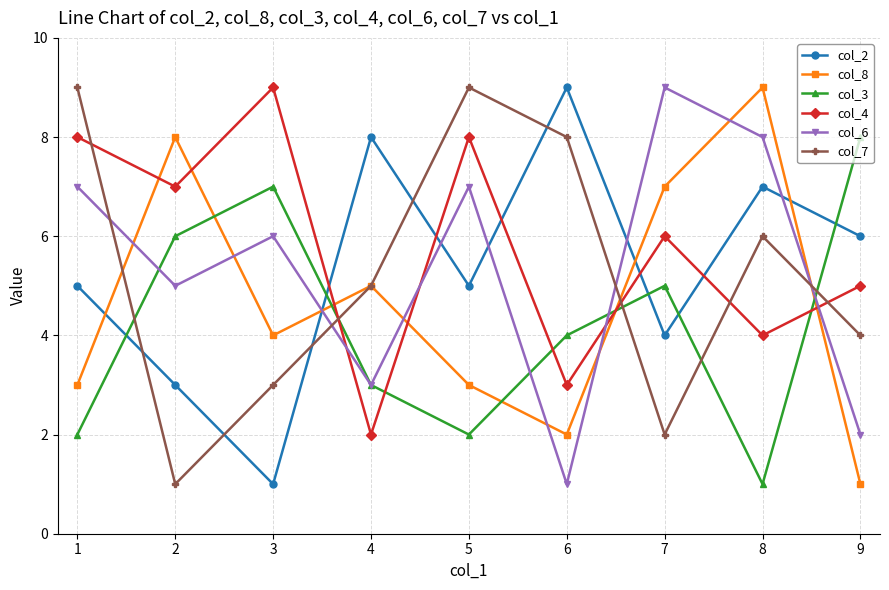

Where is the first local minimum for col_7?

2